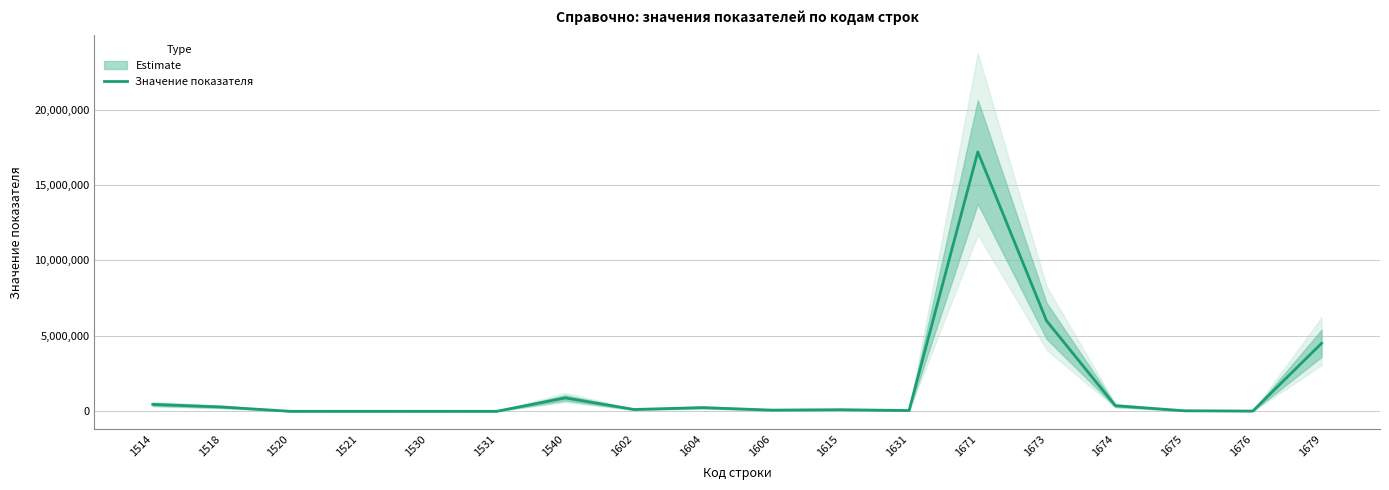

List the labels in order of value, largest first.

1671, 1673, 1679, 1540, 1514, 1674, 1518, 1604, 1602, 1615, 1606, 1631, 1675, 1676, 1520, 1530, 1521, 1531